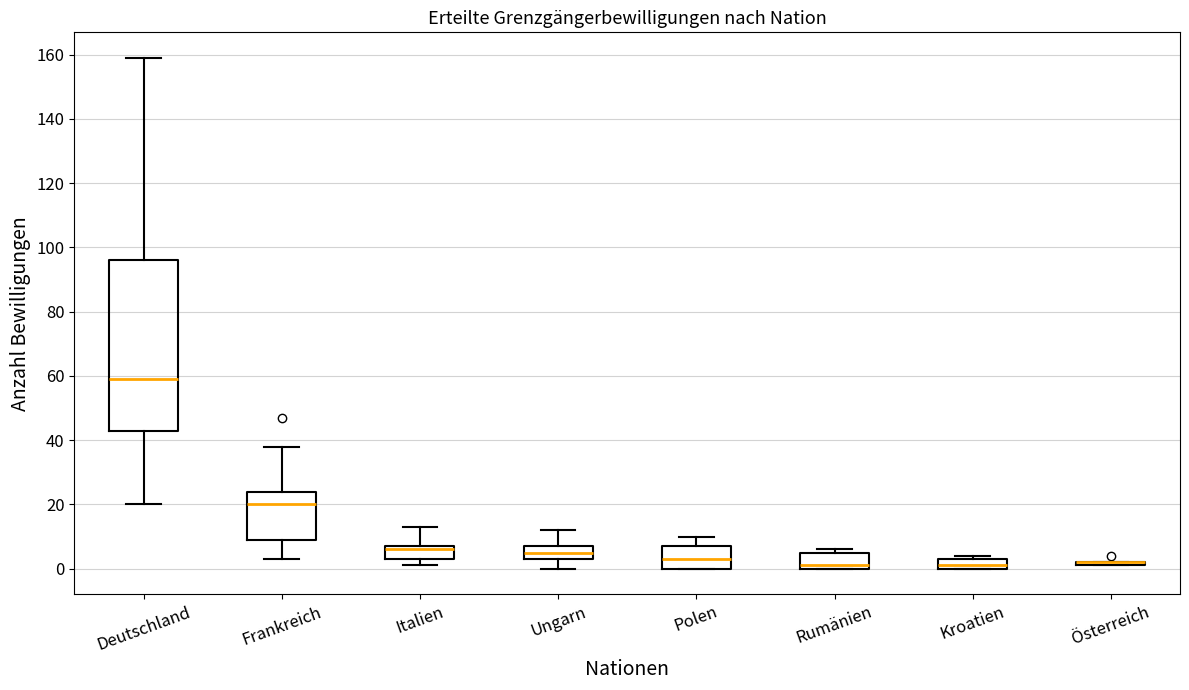

Comparing the boxes themselves (not the whiskers), which one is the tallest?

Deutschland